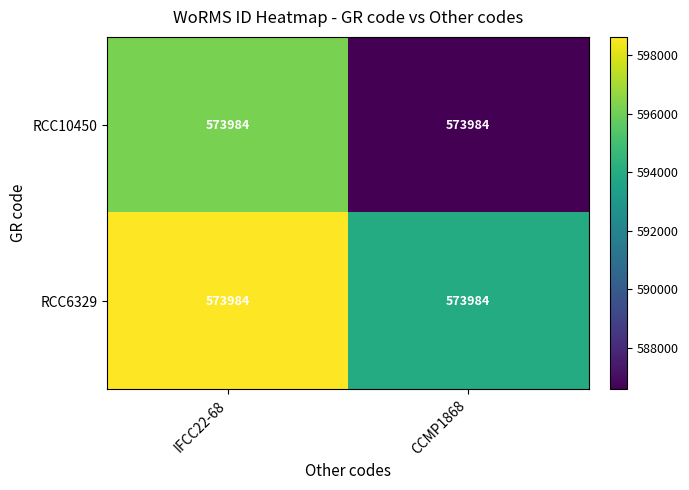

Which series has the largest total across all categories?

RCC6329